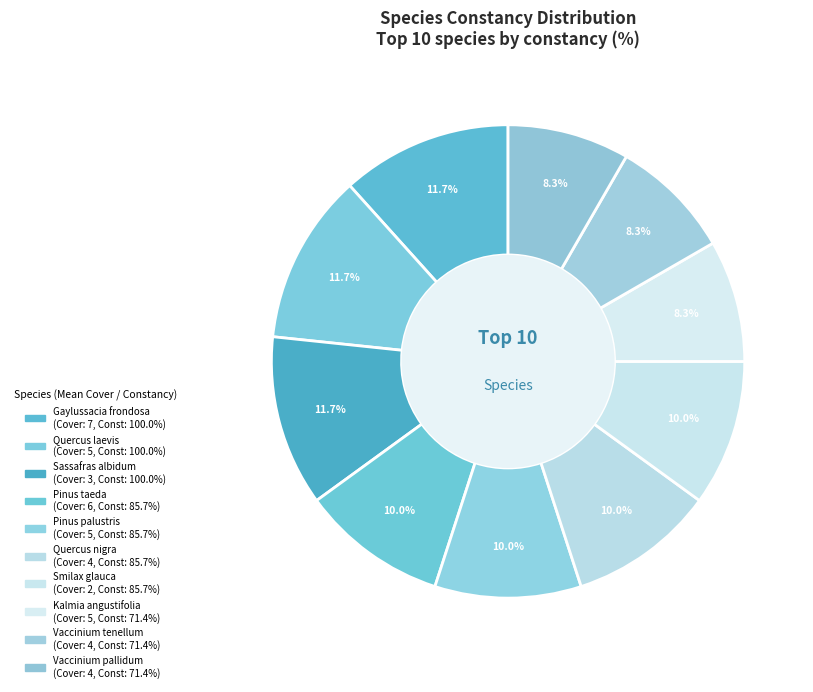

True or false: Vaccinium tenellum accounts for 8% of the total.

True